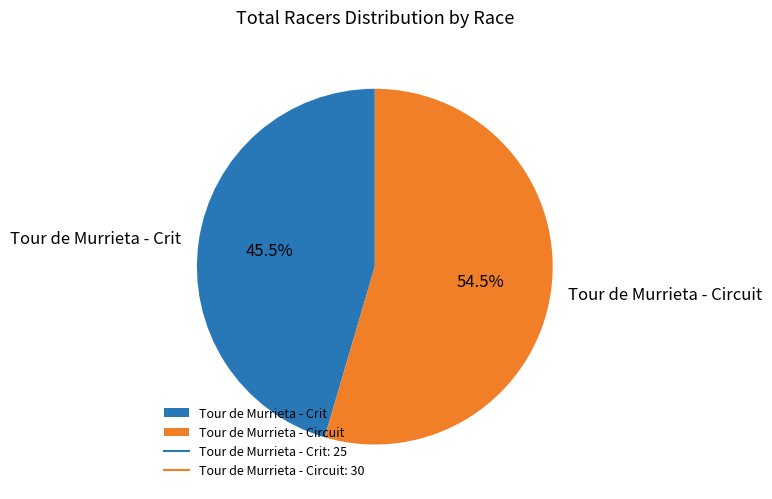

What is the ratio of the value at Tour de Murrieta - Crit to the value at Tour de Murrieta - Circuit?

0.8